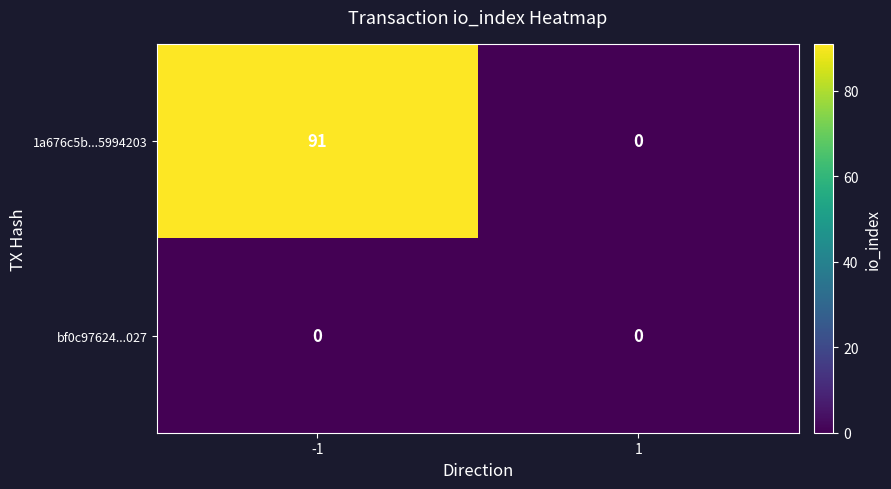

Is it true that 1a676c5b...5994203 equals 24 at -1?

False